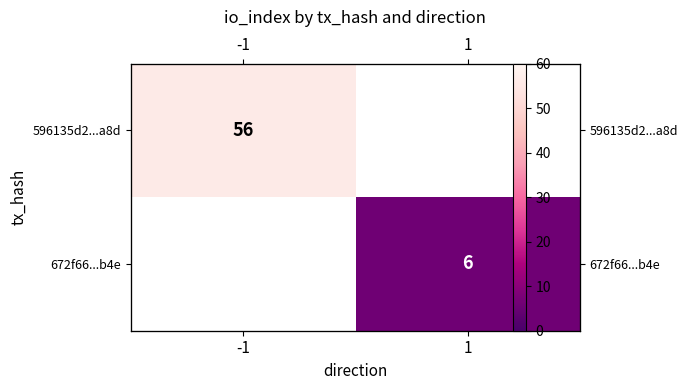

The value of 596135d2...a8d at -1 is 38.5. True or false?

False